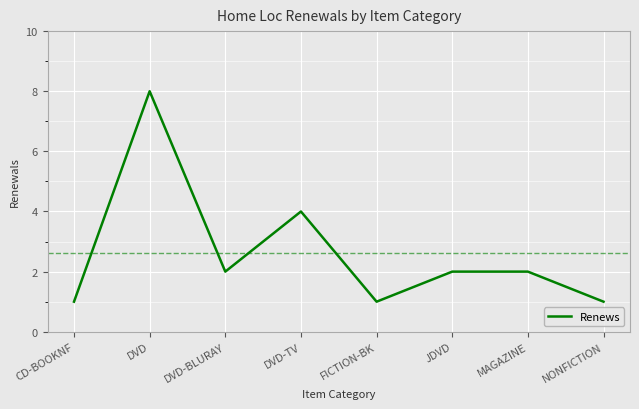

What is the ratio of the value at FICTION-BK to the value at DVD-BLURAY?

0.5